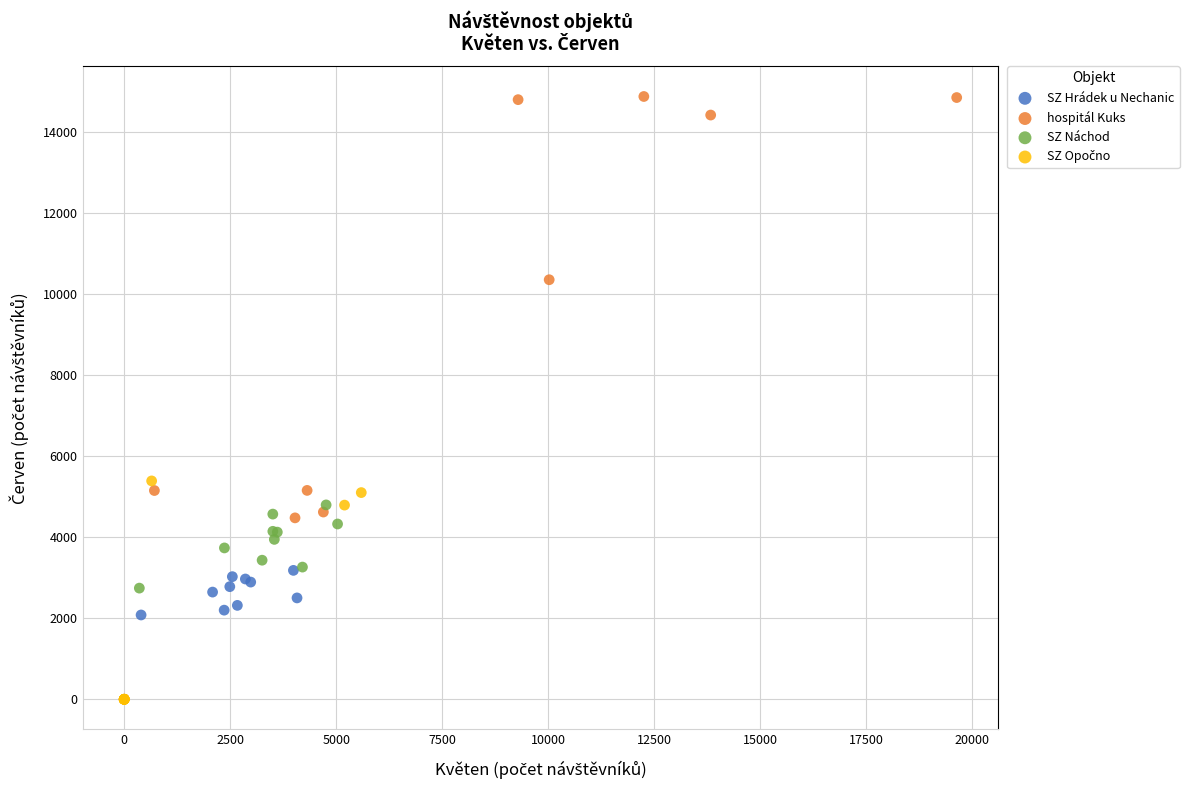

Which series has the largest Y range (max minus min)?

hospitál Kuks